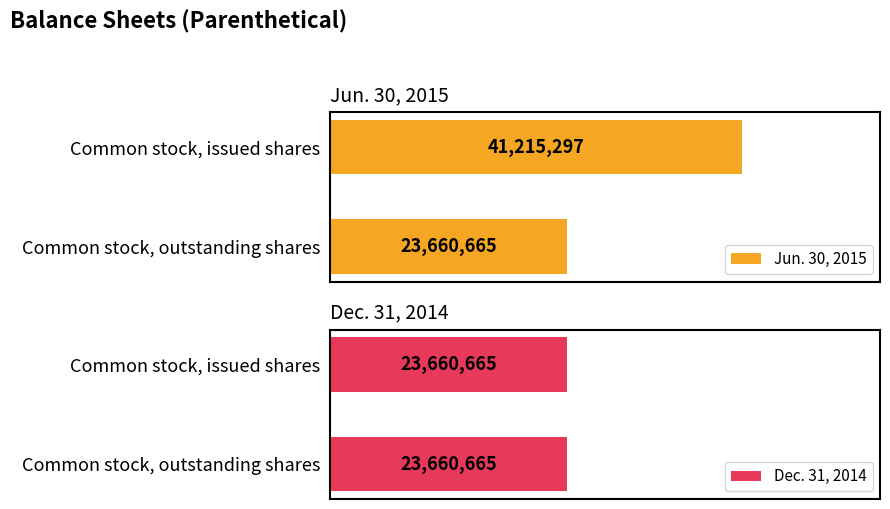

What are all the series names shown in the legend?

Jun. 30, 2015, Dec. 31, 2014